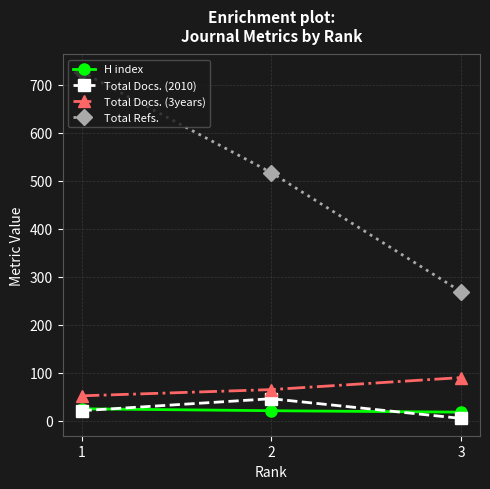

What is the difference between the maximum and minimum values in the Total Docs. (3years) series?

38